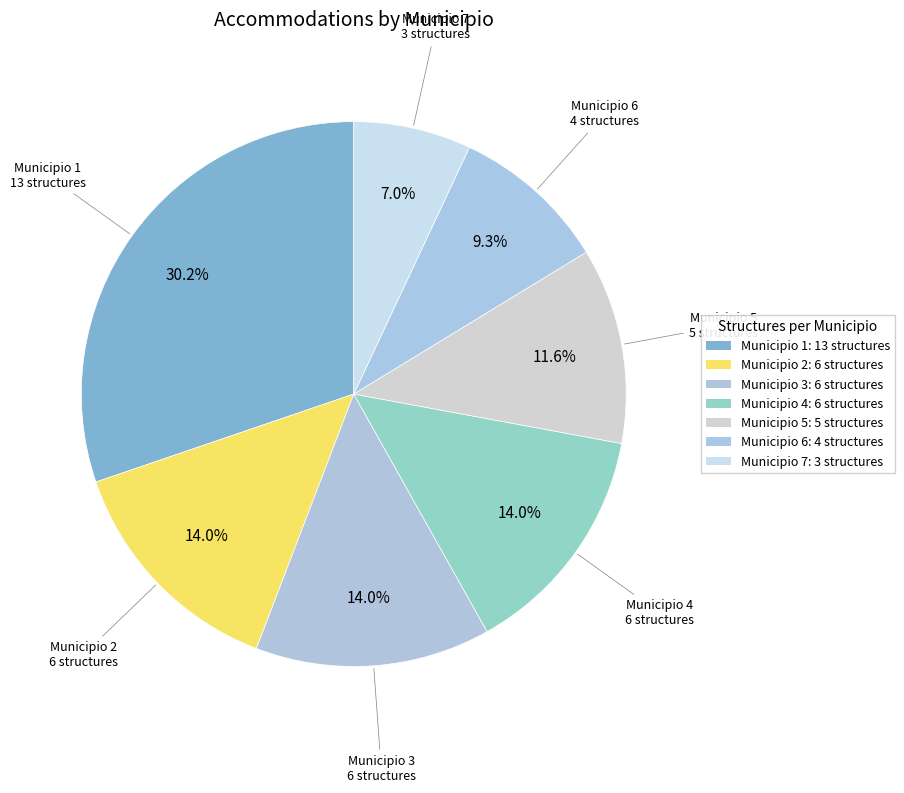

Is there any slice that represents more than half of the pie?

No